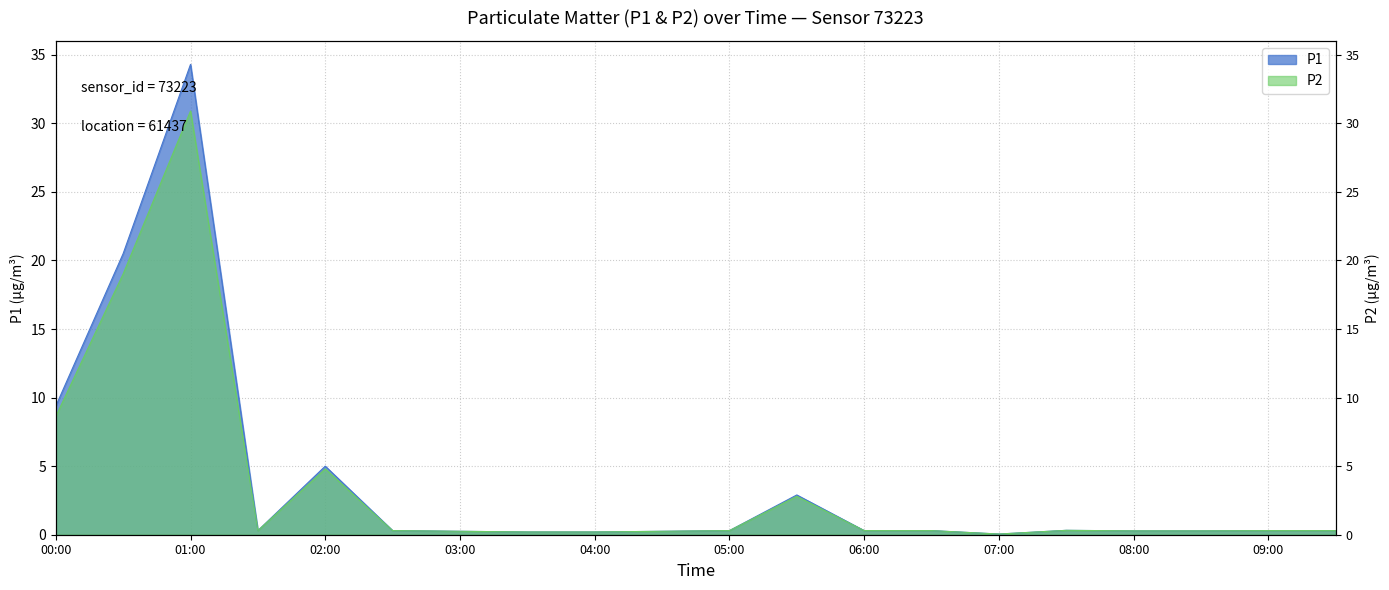

What is the lowest value of the P2 series?

0.1